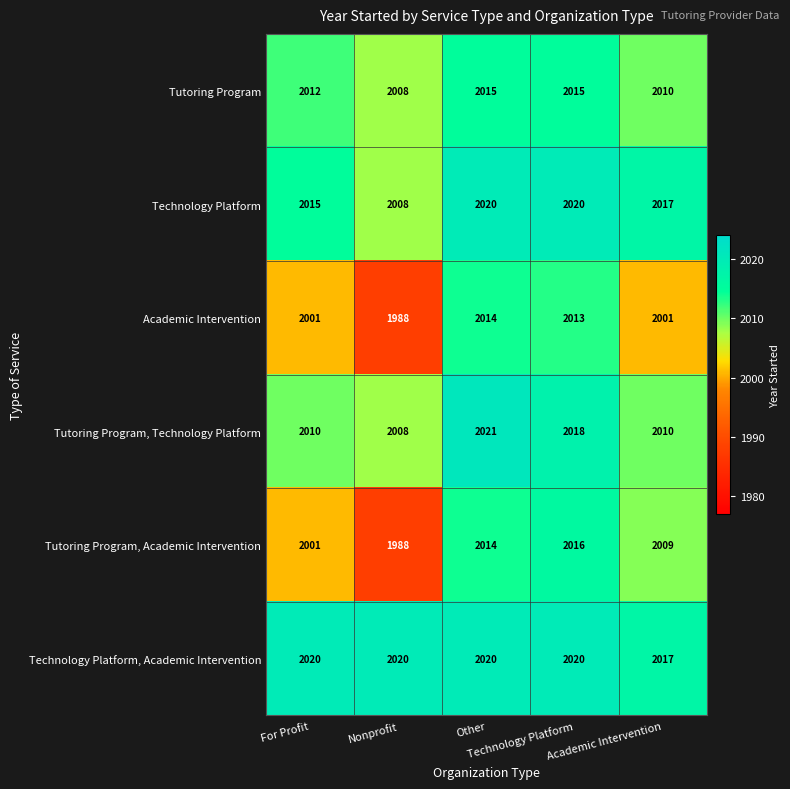

At how many categories does at least one series exceed 2005?

5